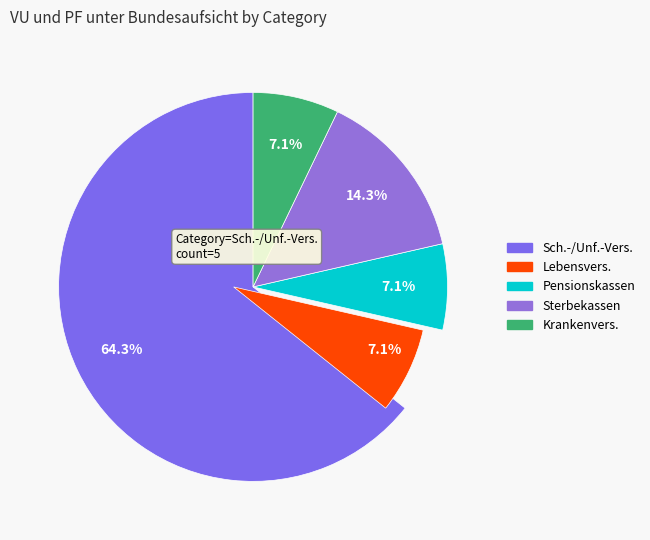

Combined, what portion of the pie is Pensionskassen and Lebensvers.?

14.3%